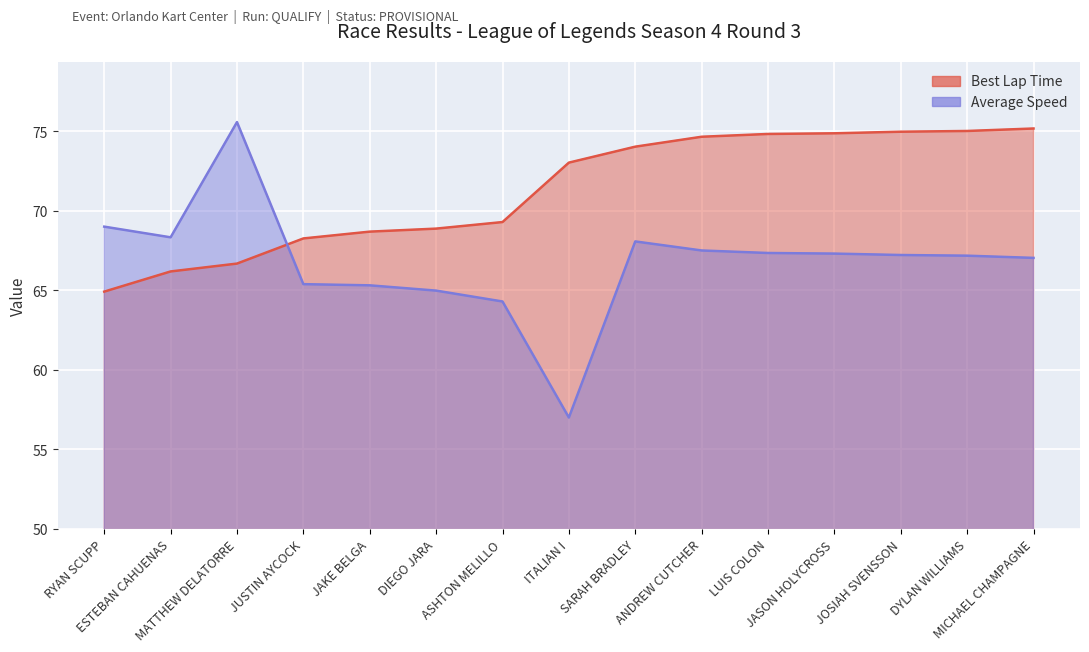

Which series changed the most between ESTEBAN CAHUENAS and JAKE BELGA?

Average Speed